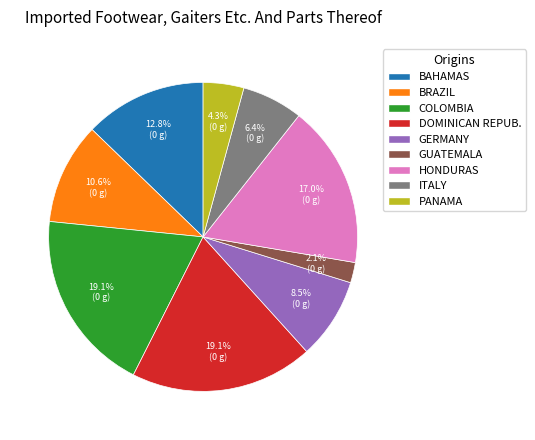

What is the ratio of the value at GERMANY to the value at ITALY?

1.3